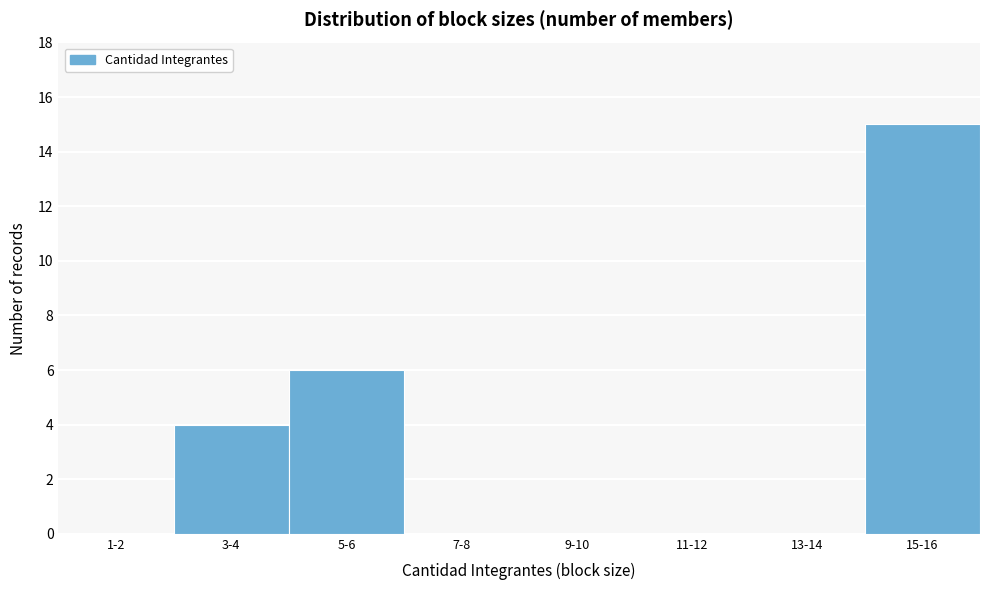

Reading right to left, extract all data points from this chart.

15-16=15	13-14=0	11-12=0	9-10=0	7-8=0	5-6=6	3-4=4	1-2=0